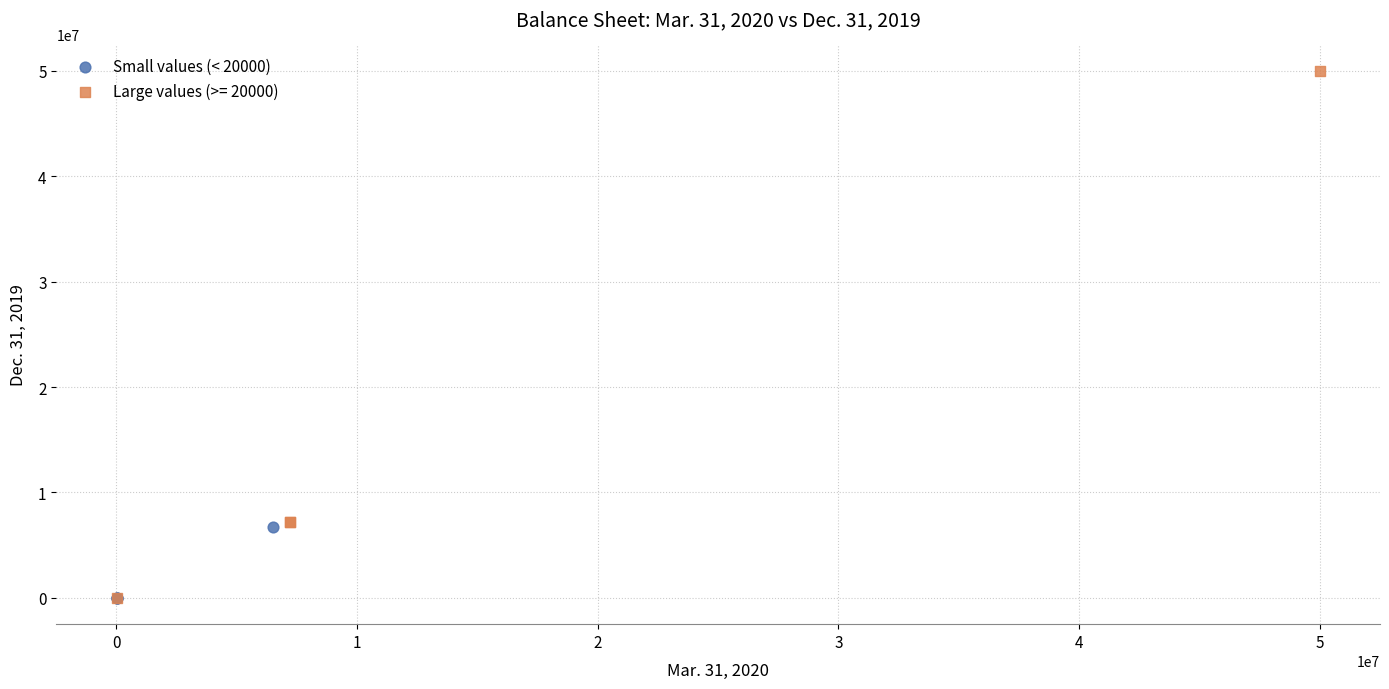

Which series has the widest spread of Y values?

Large values (>= 20000)